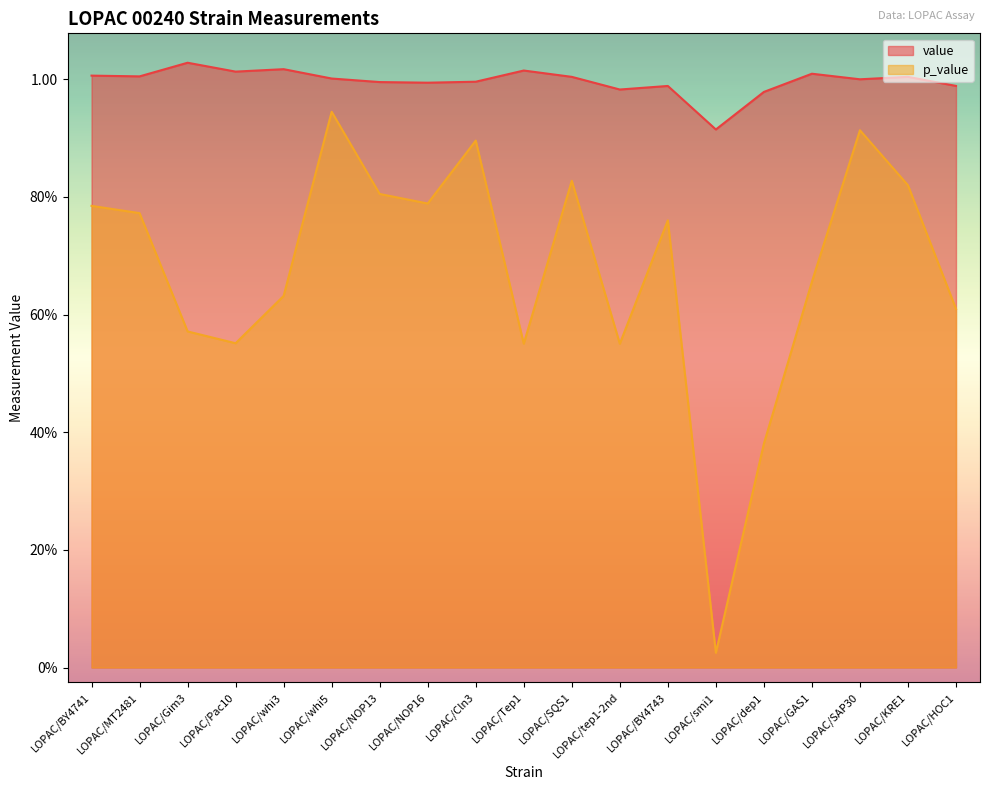

True or false: p_value has more than 1 interior local peaks.

True